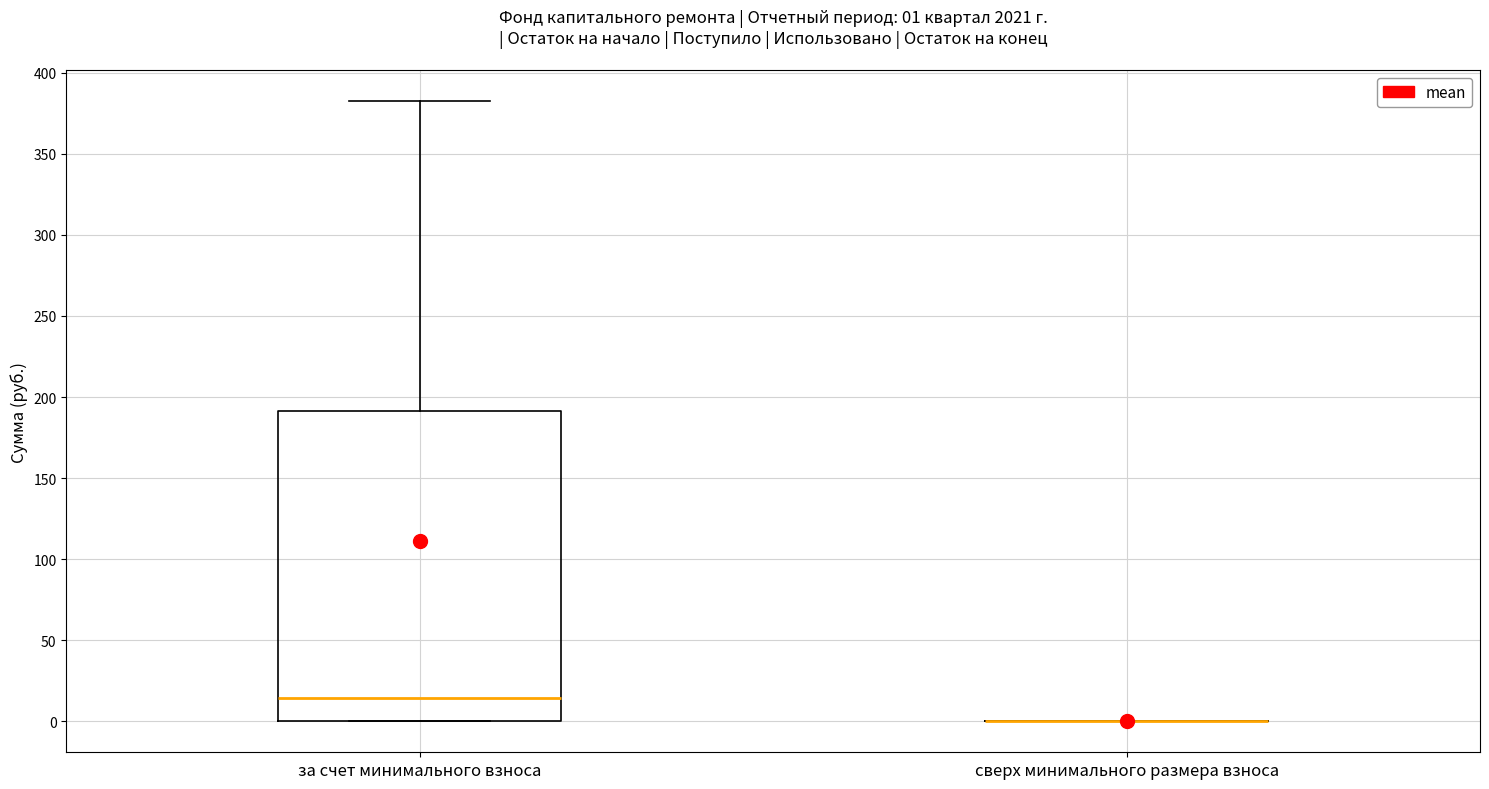

Which box is the tallest, from its lower edge to its upper edge?

за счет минимального взноса